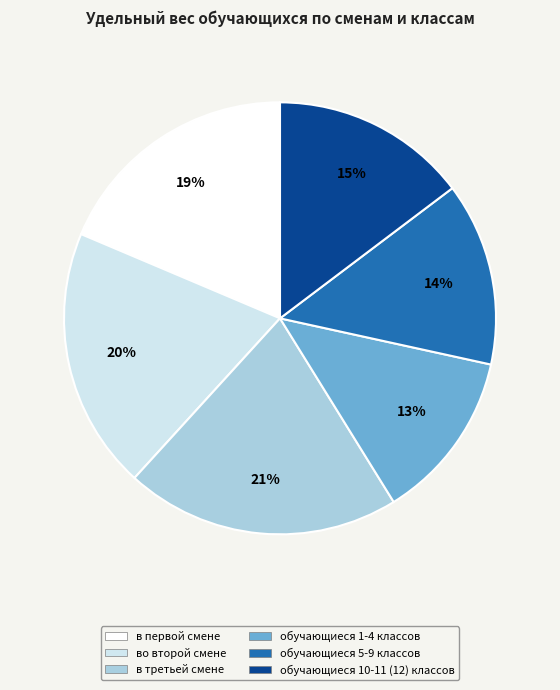

Which category has the smallest portion of the pie?

обучающиеся 1-4 классов